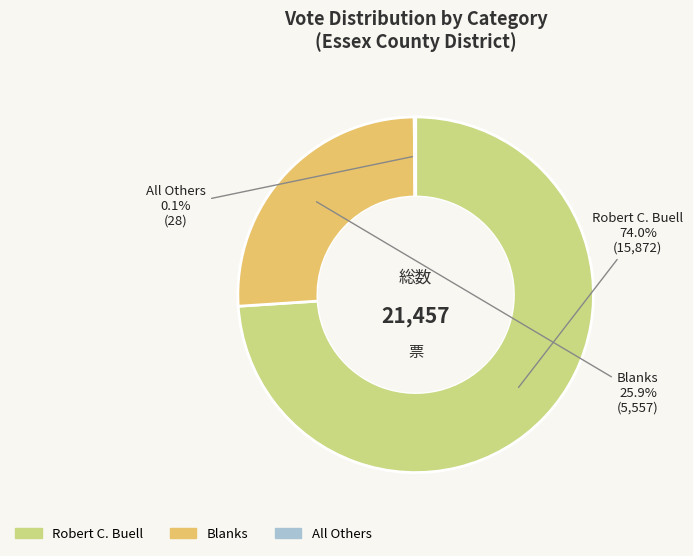

To the nearest percent, what is the difference between the largest and smallest slice percentages?

74%